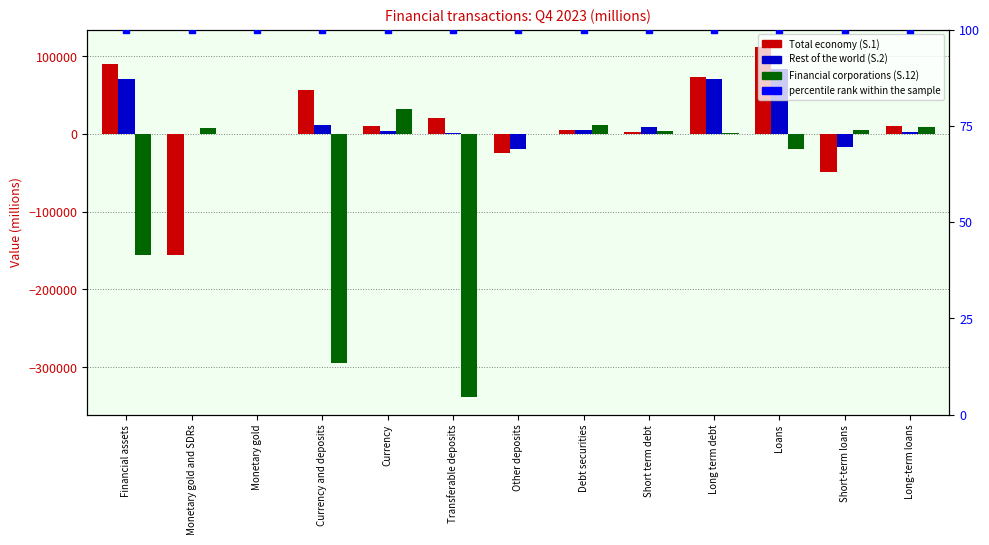

Which series has the largest total across all categories?

Rest of the world (S.2)